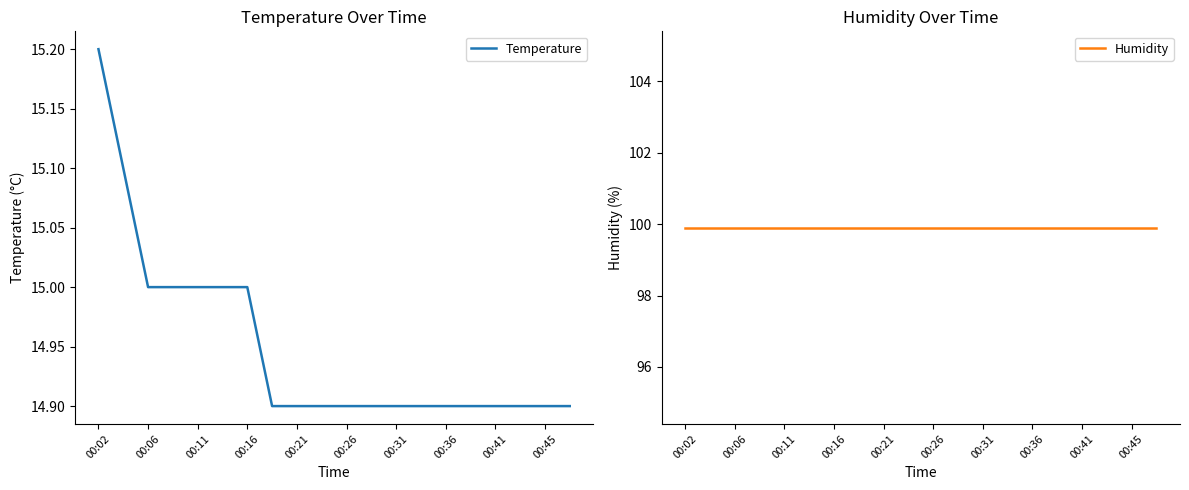

True or false: Temperature and Humidity intersect in this chart.

False